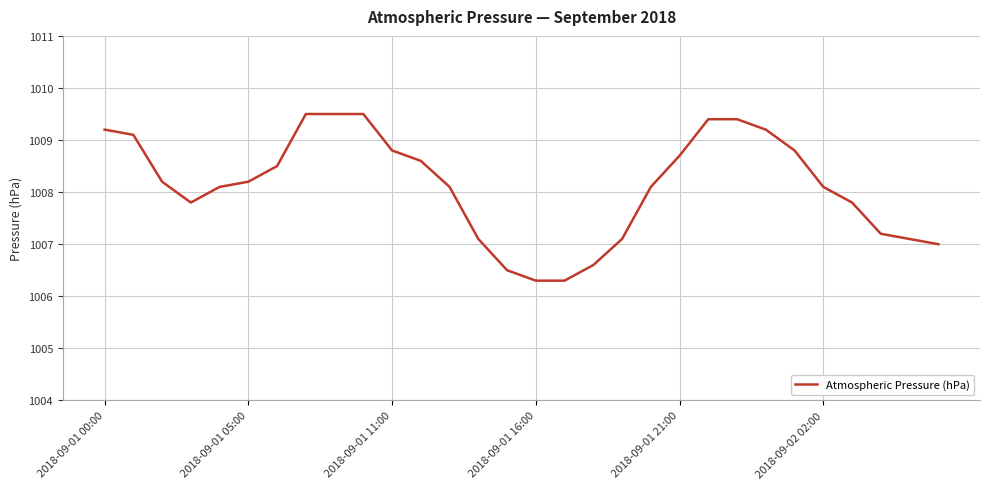

What is the smallest value displayed?

1006.3